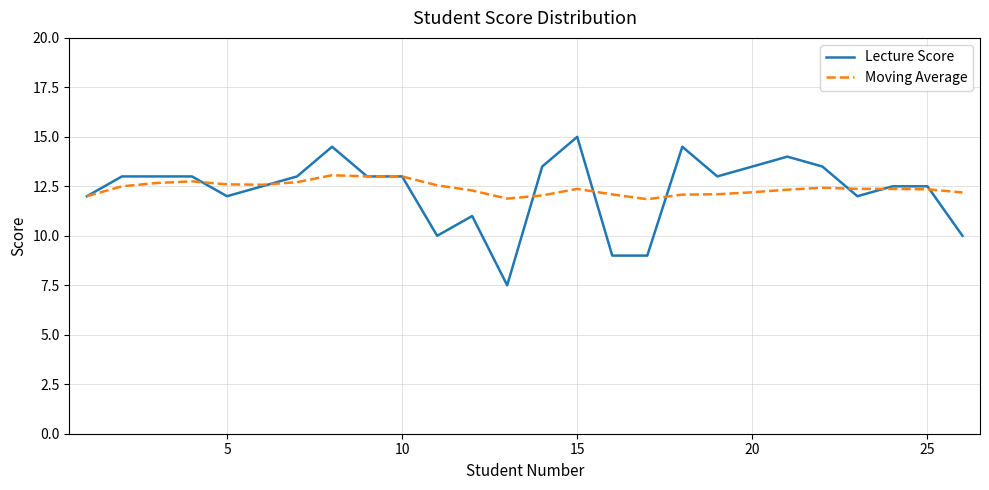

Rank the series by their maximum value, from highest to lowest.

Lecture Score, Moving Average